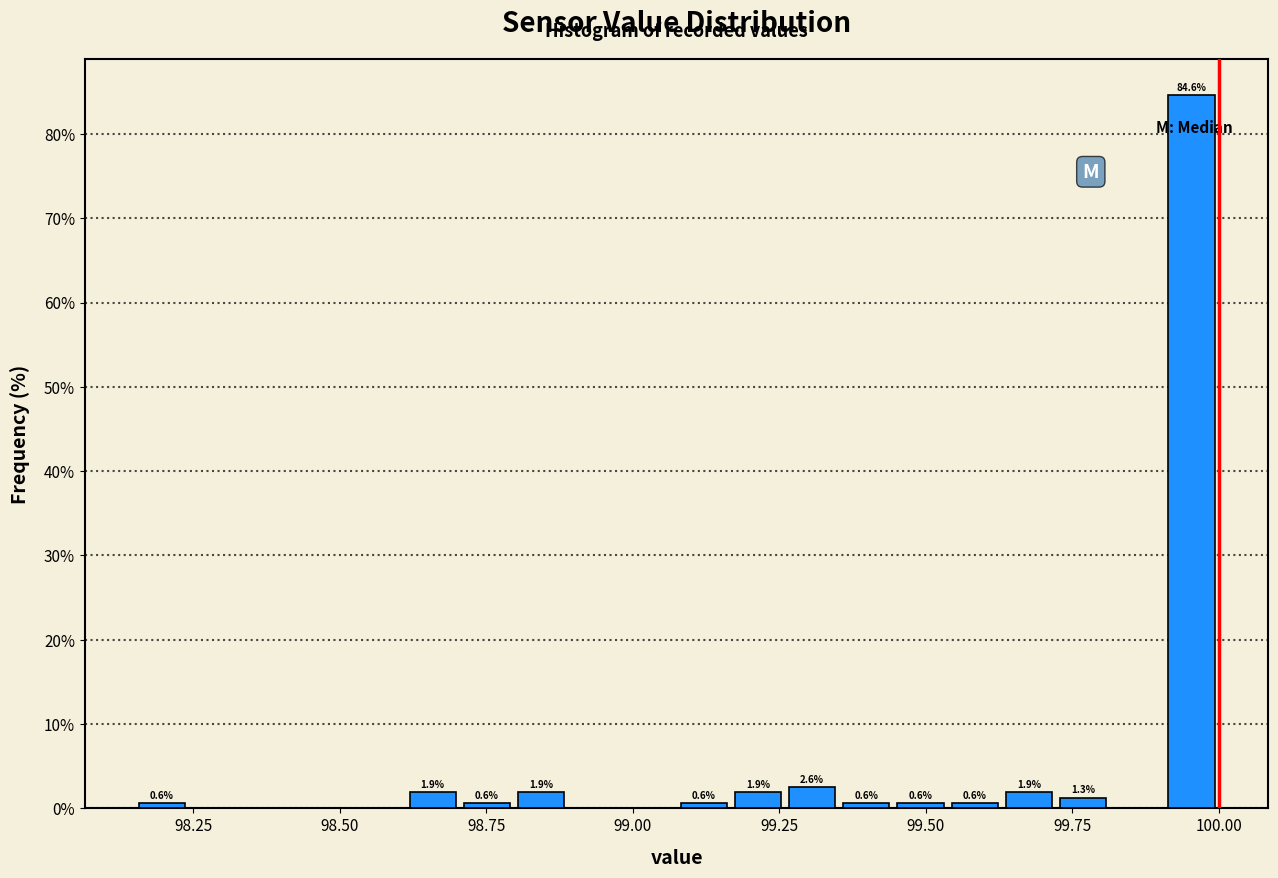

Around what value on the x-axis is the tallest bar? Give the approximate position of its centre, as read against the axis.

99.95